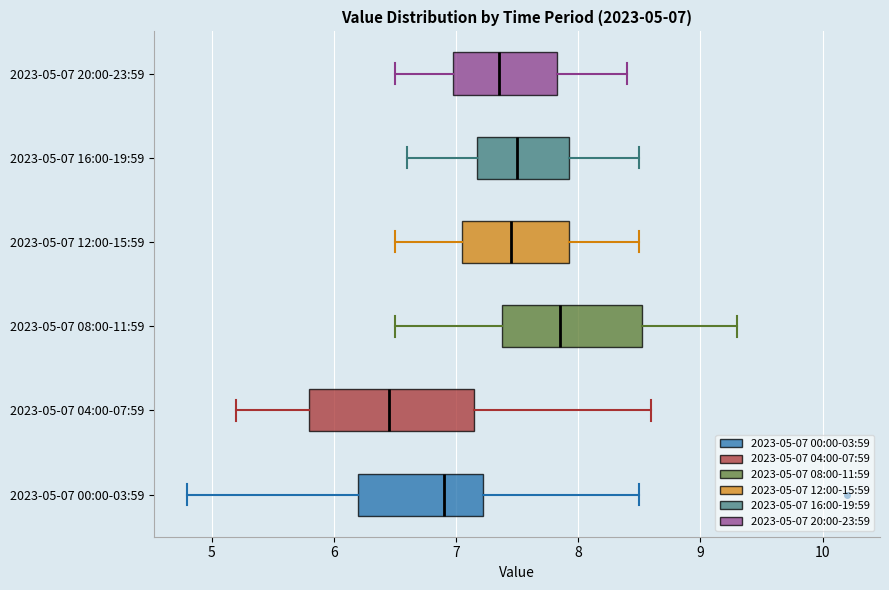

Which box is the widest, from its left edge to its right edge?

2023-05-07 04:00-07:59